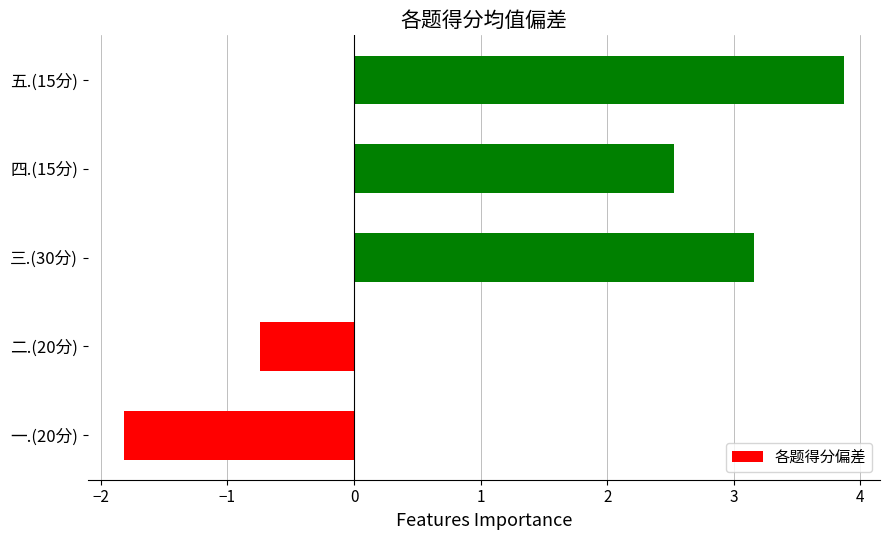

The value at 四.(15分) is 2.5. True or false?

True